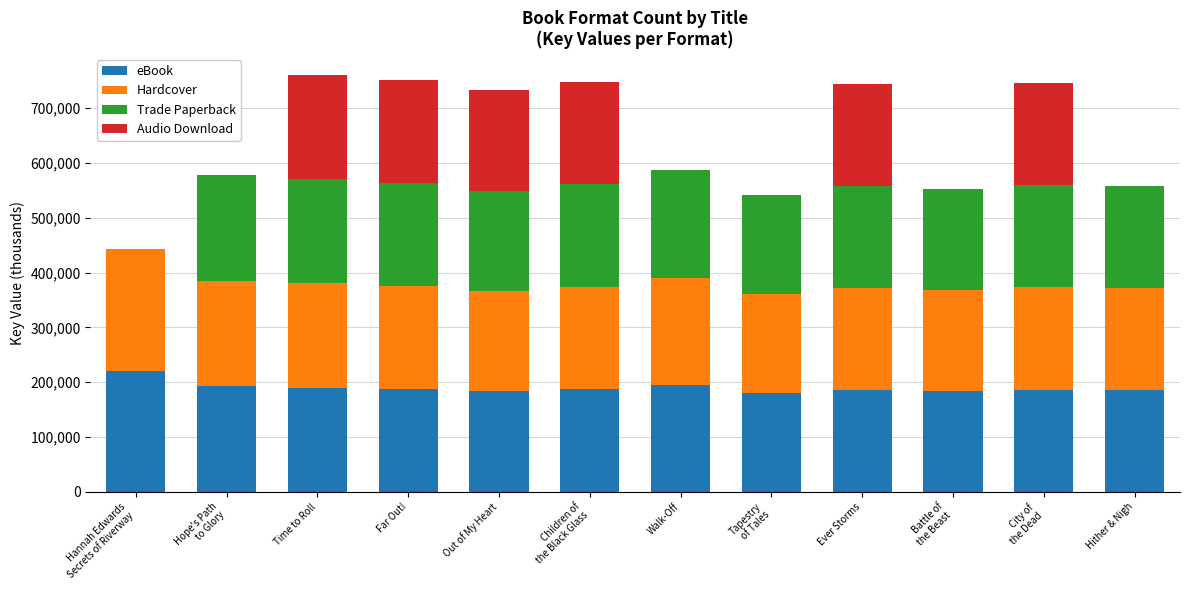

Between Out of My Heart and Tapestry
of Tales, which series saw the biggest shift?

Audio Download